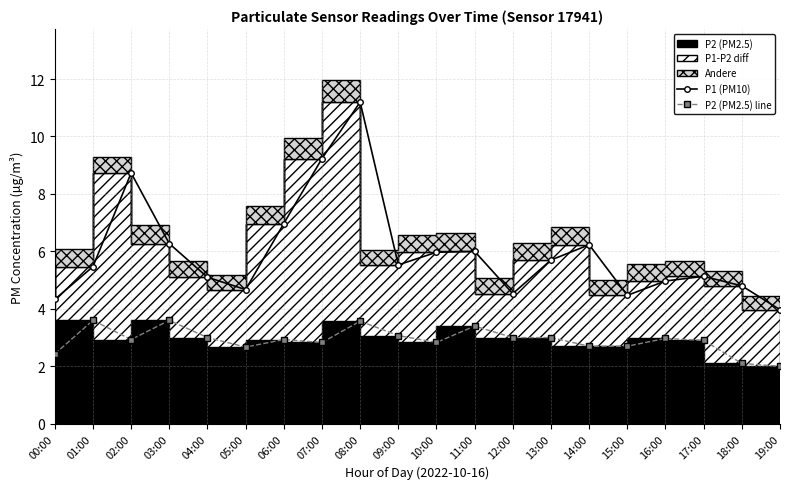

Read the P1 (PM10) value at 16:00.

5.0